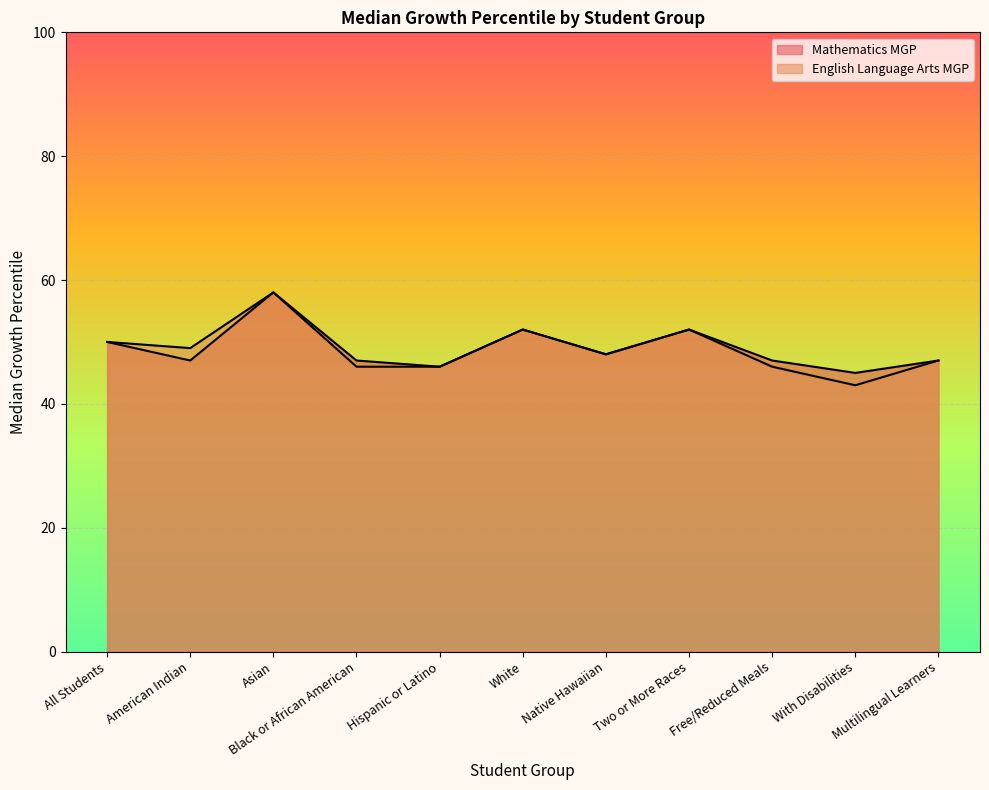

Which series has the largest range (max minus min)?

English Language Arts MGP